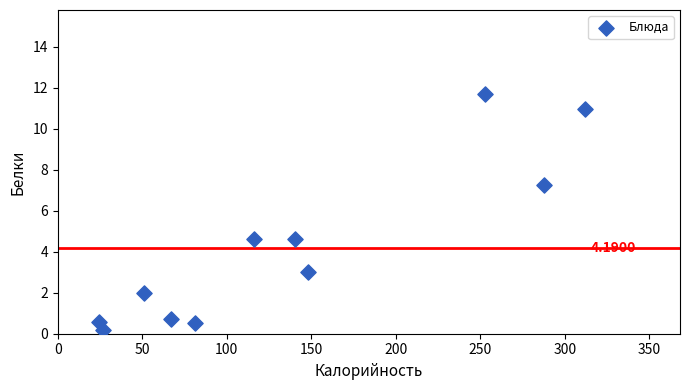

What is the range of X values (max minus min)?

287.5